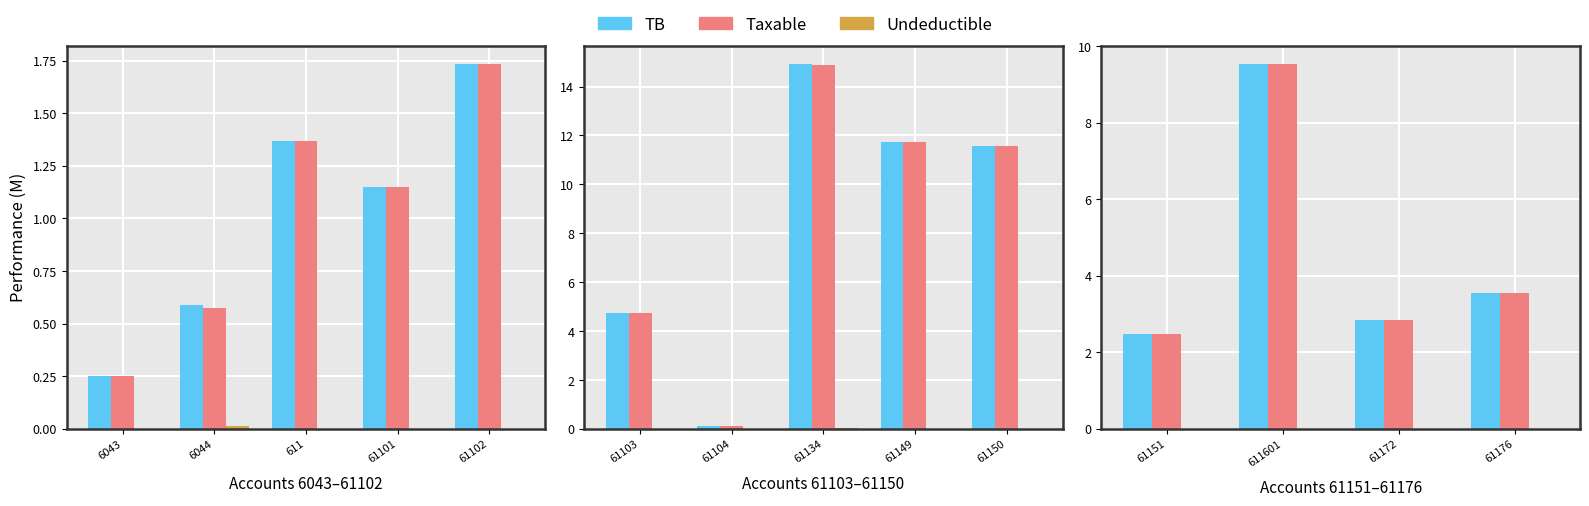

Is it true that Taxable equals 3.5 at 611601?

False